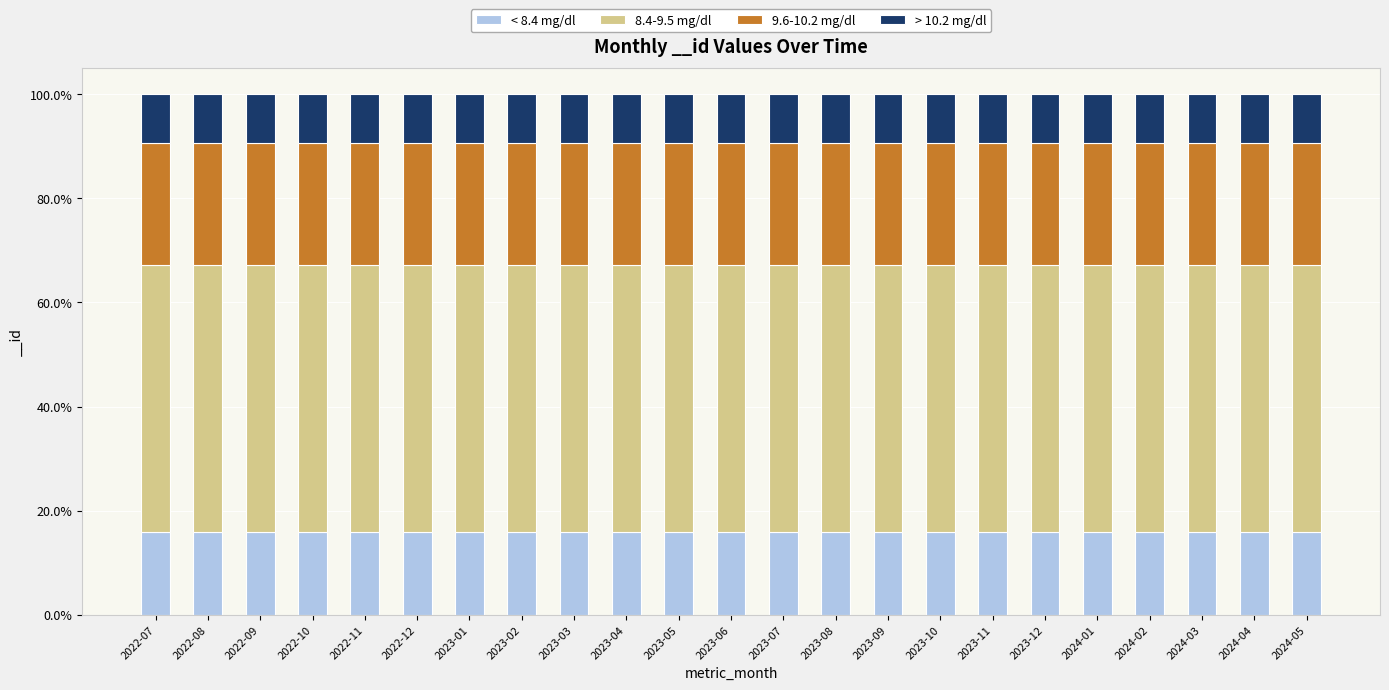

What is the sum of the < 8.4 mg/dl values at 2022-12 and 2023-12?

31.6